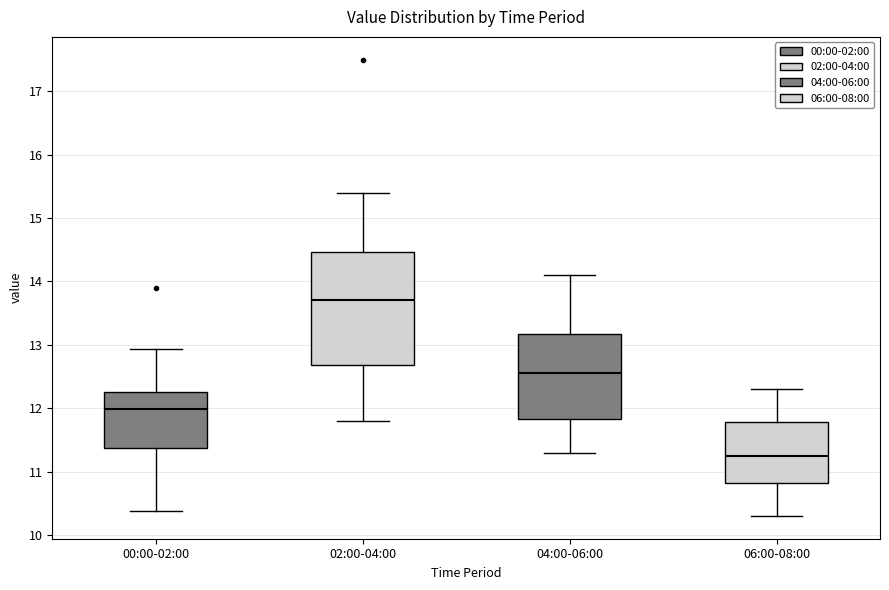

Reading left to right, transcribe this box plot: for each box, give where its median line is, the range the box spans, and where its two whiskers end, as read against the y-axis. The values are not printed on the chart, so give them approximately, as read against the axis.

00:00-02:00: median 12.0, box 11.4 to 12.3, whiskers 10.4 to 12.9
02:00-04:00: median 13.7, box 12.7 to 14.5, whiskers 11.8 to 15.4
04:00-06:00: median 12.6, box 11.8 to 13.2, whiskers 11.3 to 14.1
06:00-08:00: median 11.3, box 10.8 to 11.8, whiskers 10.3 to 12.3